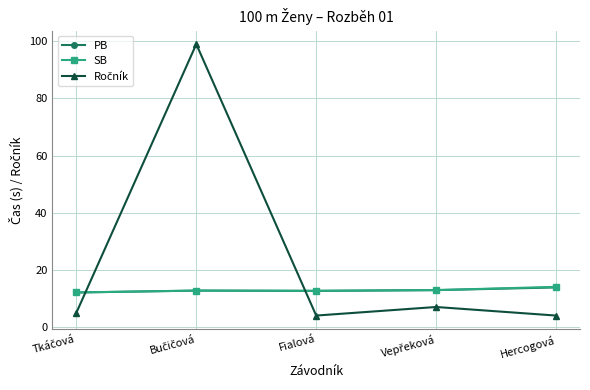

What is the value of the SB point at the 1st from the left?

12.1